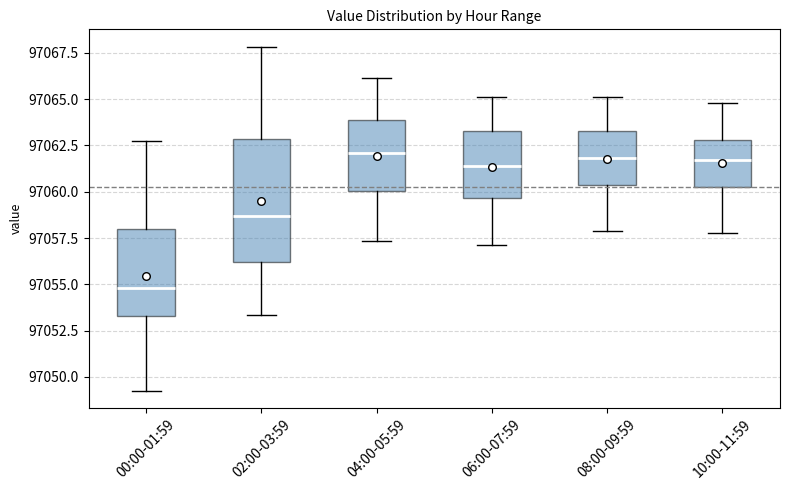

Where does the lower whisker of the box for 06:00-07:59 end on the y-axis? The values are not printed on the chart, so give them approximately, as read against the axis.

97057.0